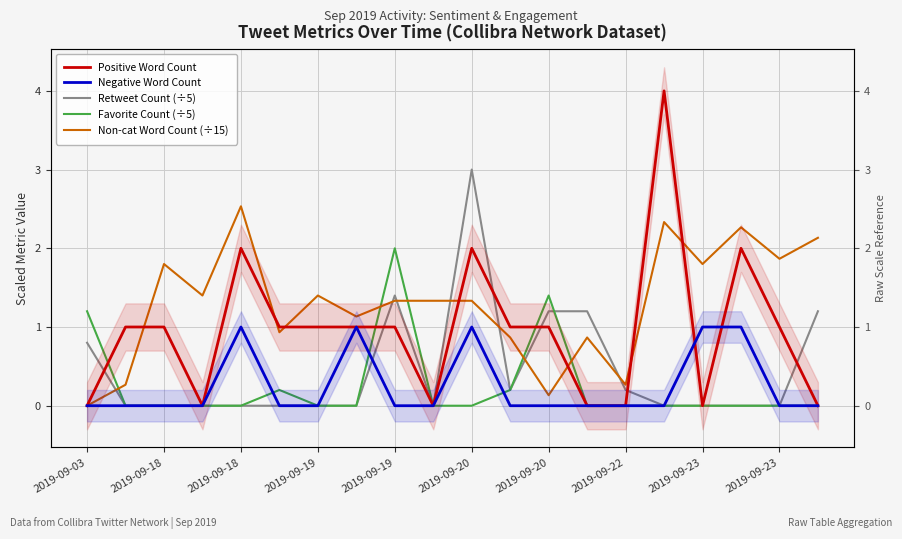

Which series has the largest range (max minus min)?

Positive Word Count